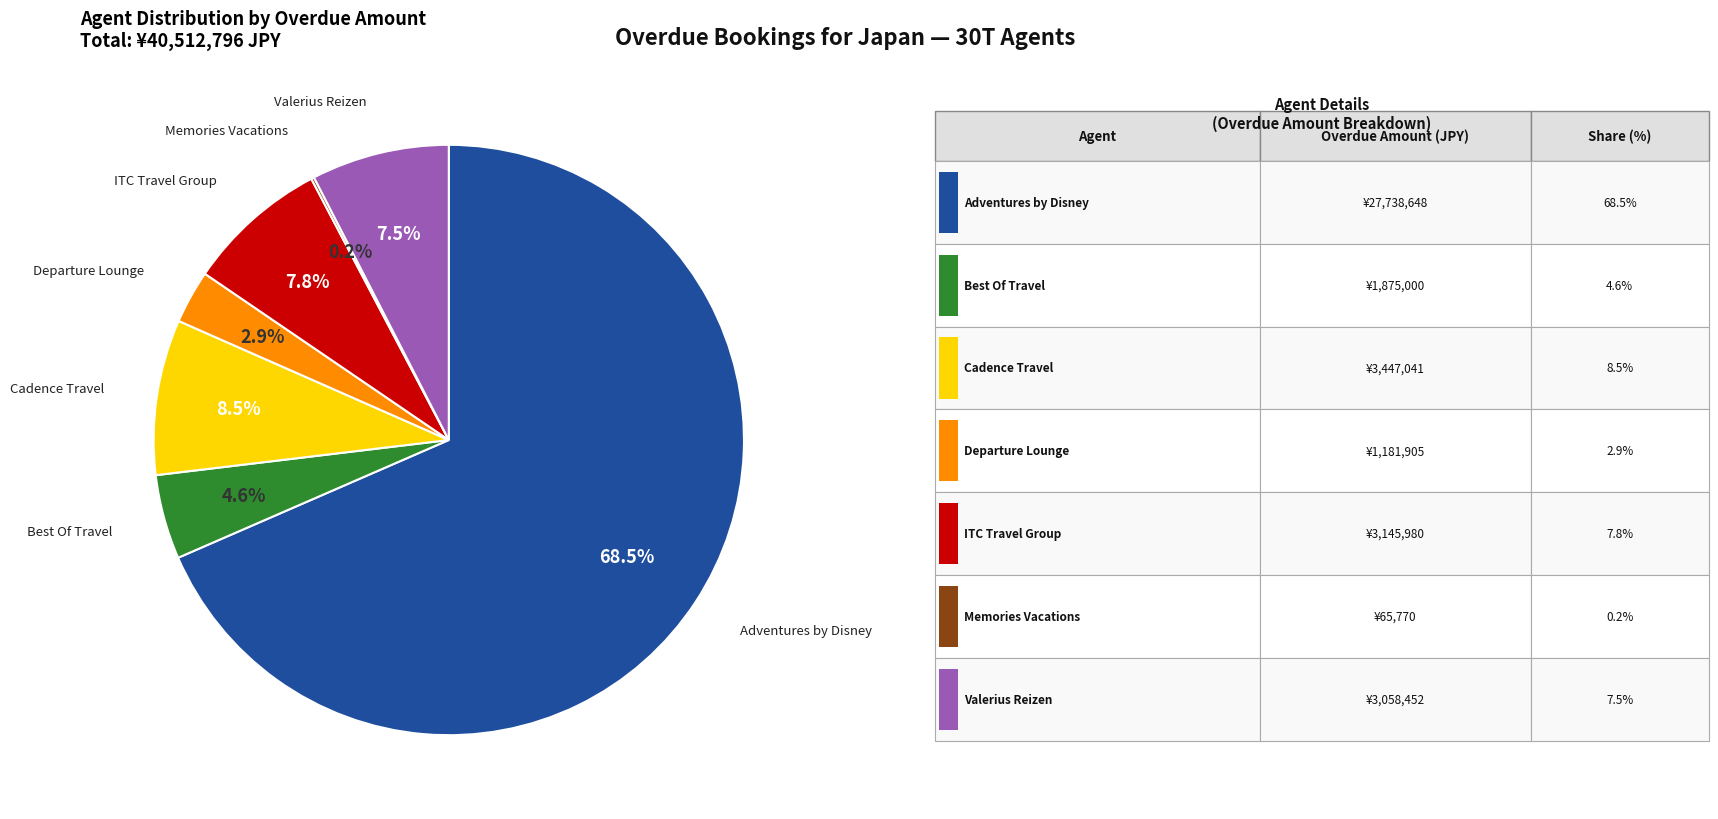

Does any single category account for the majority?

Yes